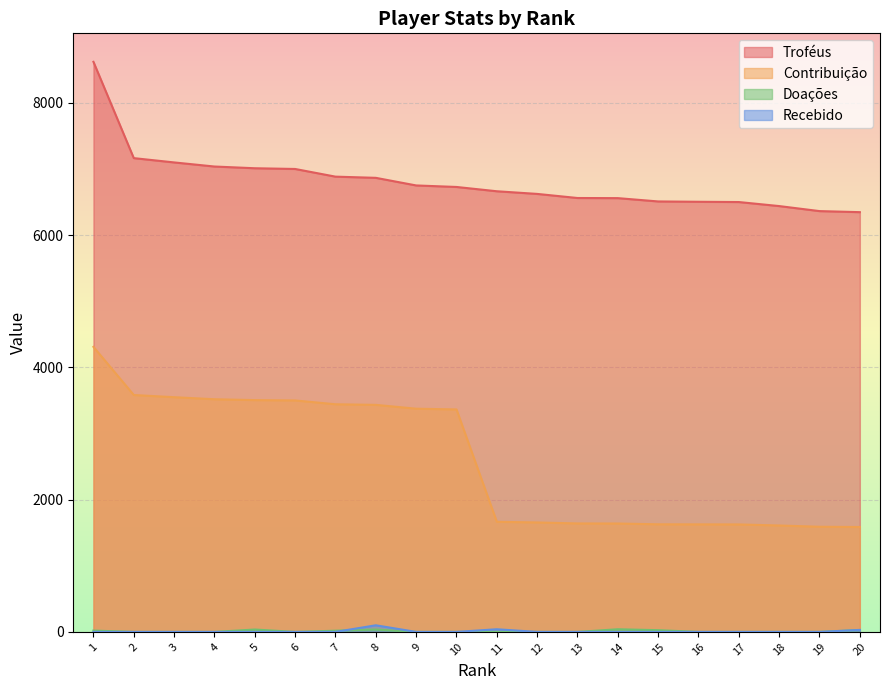

At which category is the sum across all series the highest?

1